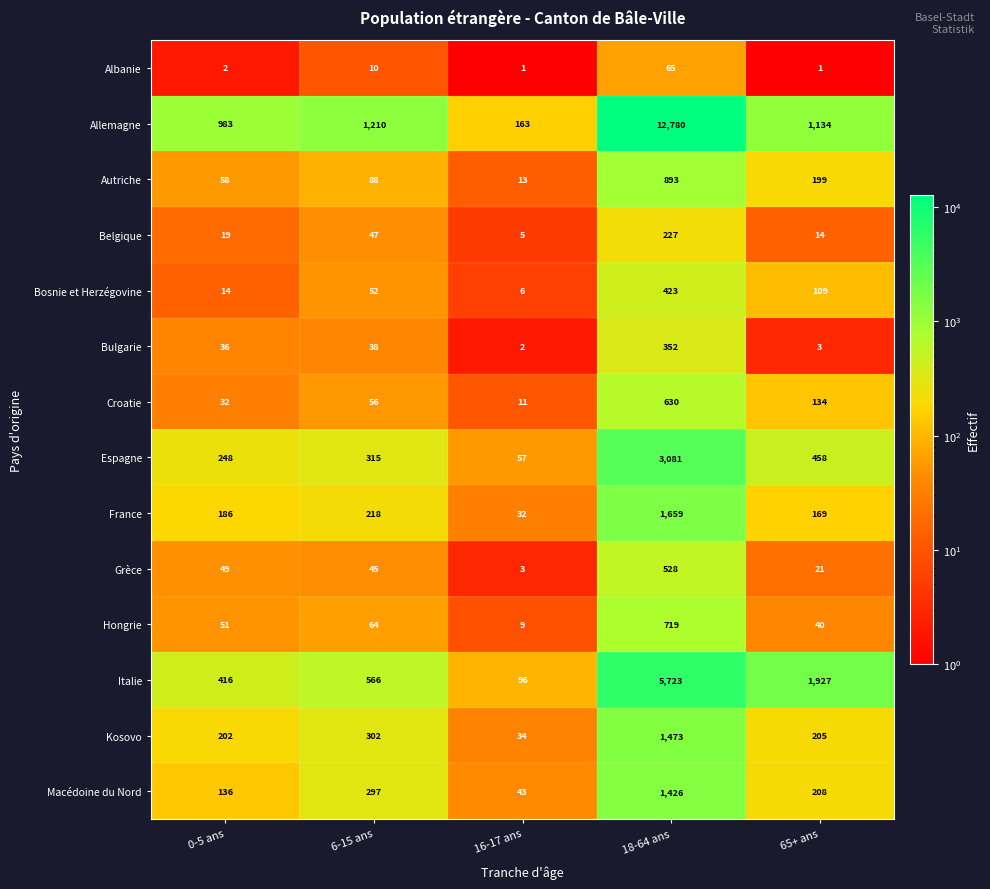

The Allemagne series shows 163 at 16-17 ans. True or false?

True